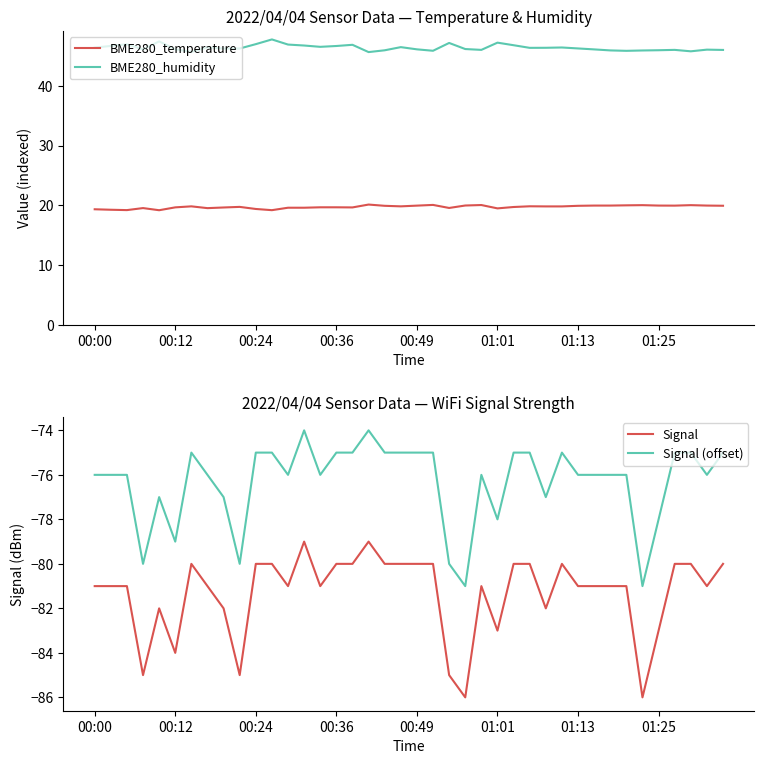

True or false: BME280_temperature and BME280_humidity intersect in this chart.

False